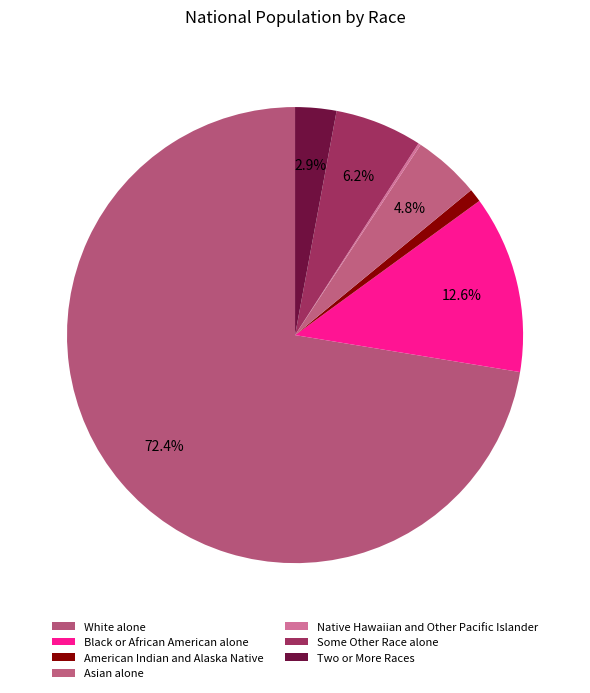

True or false: Asian alone accounts for 5% of the total.

True